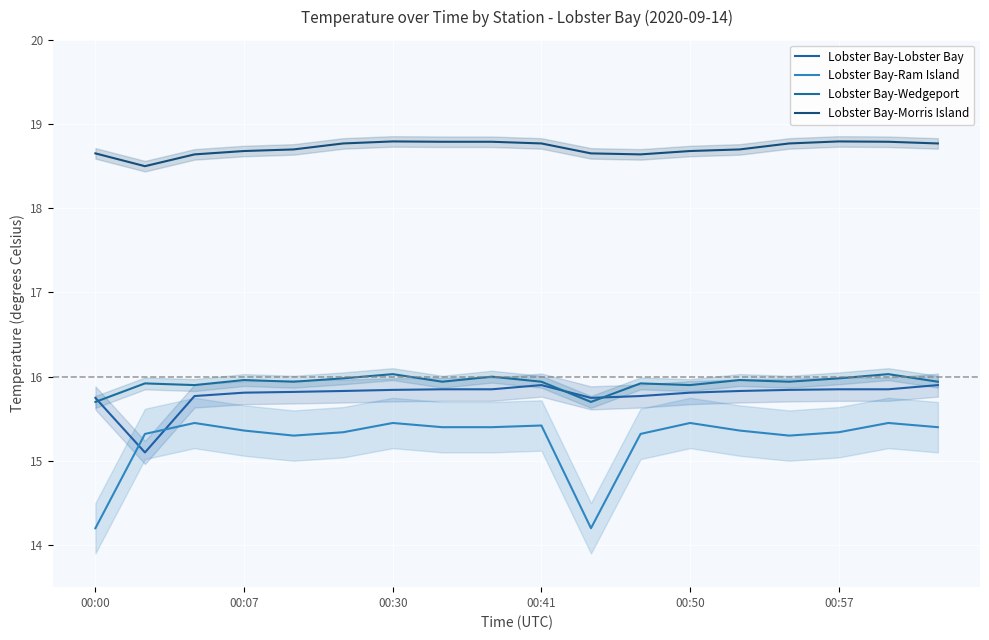

The value of Lobster Bay-Morris Island at 00:41 is 18.8. True or false?

True